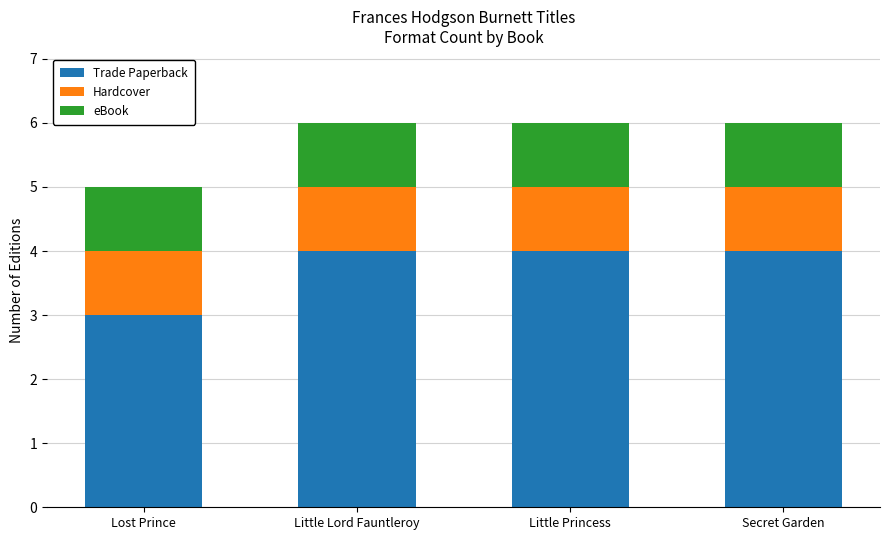

What is the total value across all series at Little Princess?

6